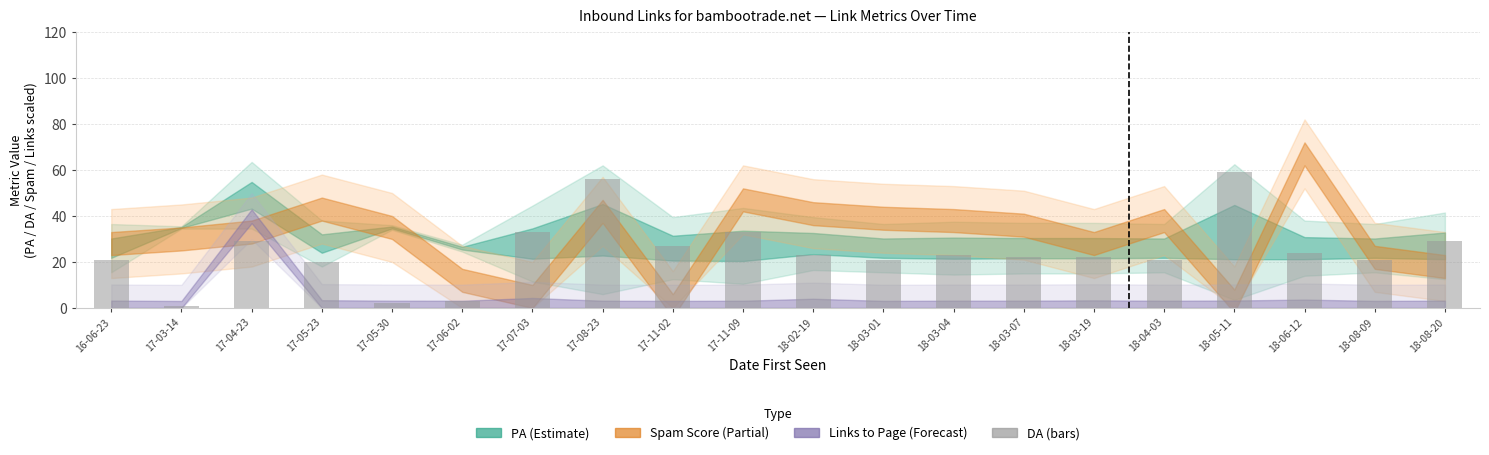

Reading left to right, what are all the values shown in this chart?

21	1	29	20	2	3	33	56	27	33	23	21	23	22	22	21	59	24	21	29